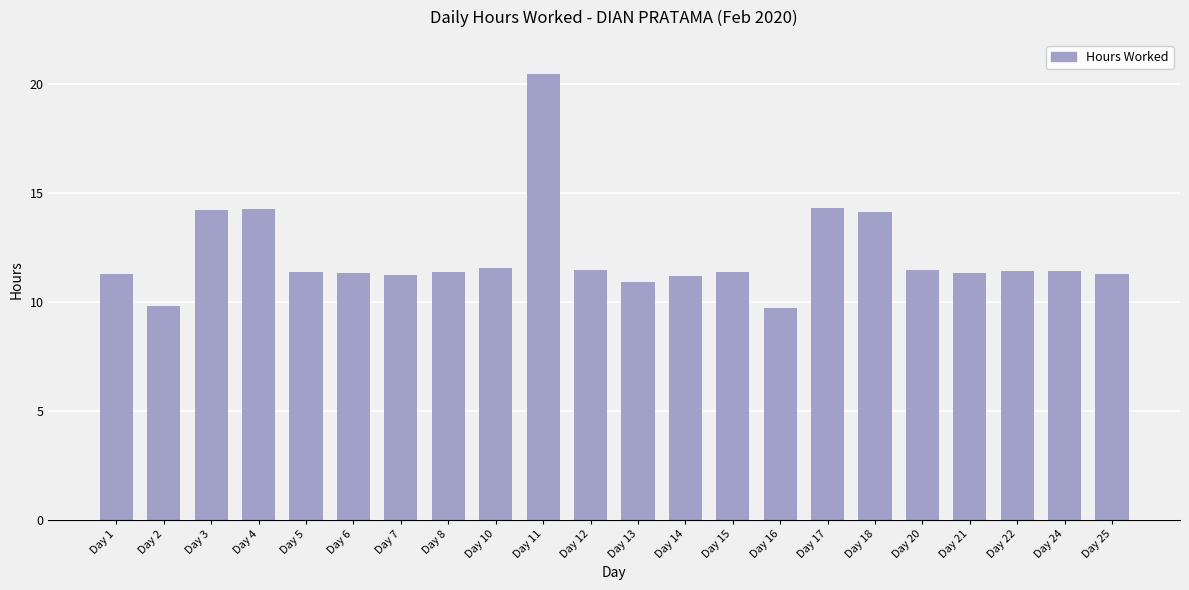

How many series are shown in this chart?

1